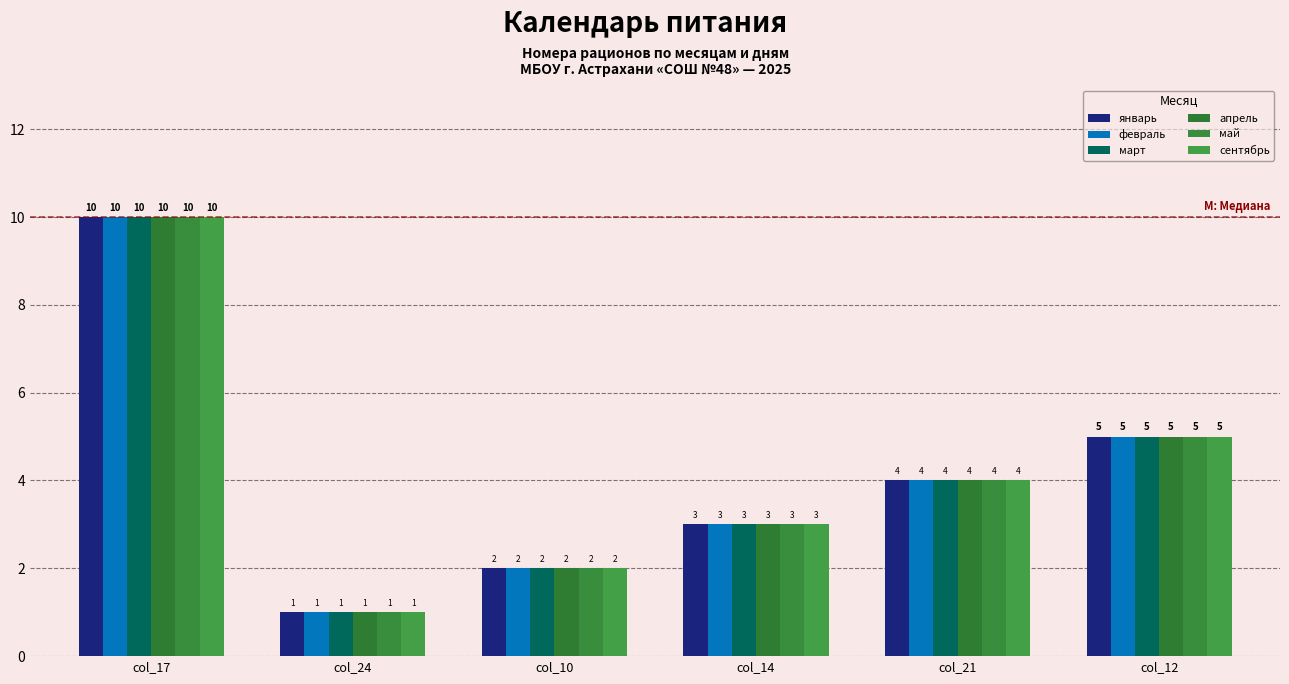

Count the апрель values in the range 2 to 5.

4